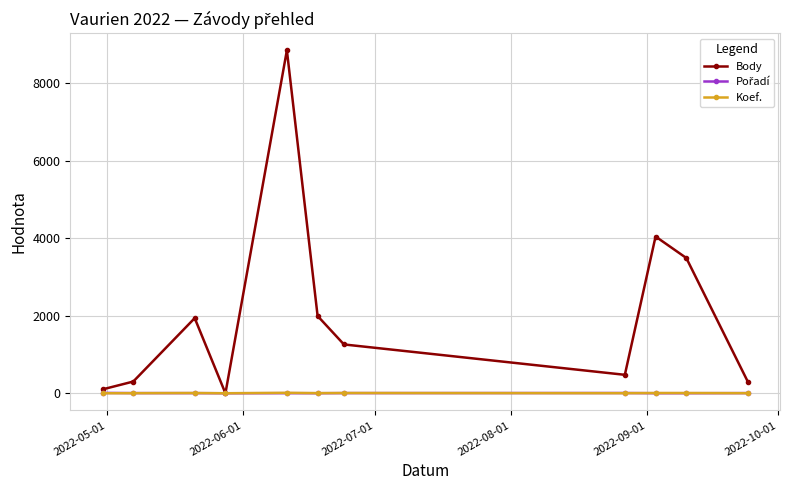

Which series has the widest spread of values?

Body